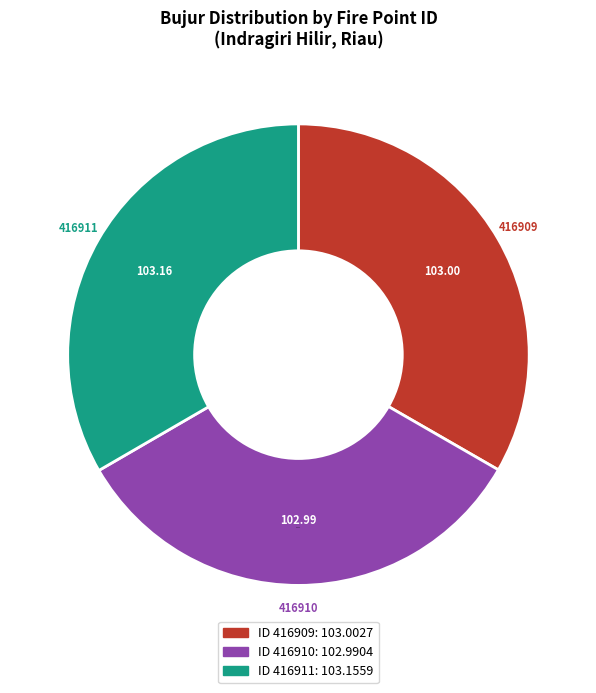

True or false: 416911 accounts for 33% of the total.

True